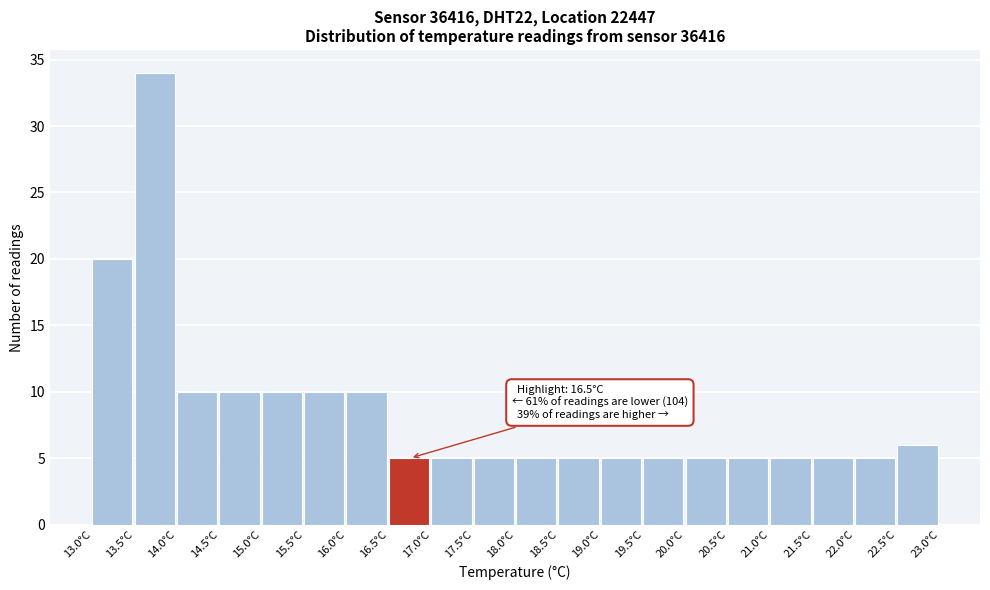

Over which range of the x-axis is the bar tallest?

13.5 to 14.0